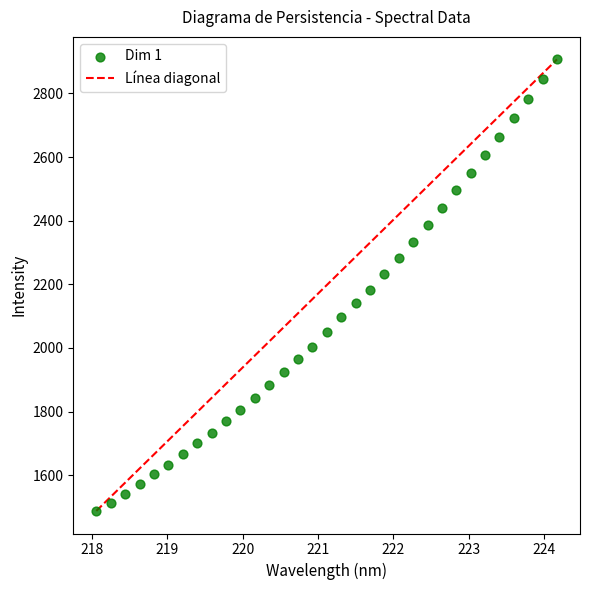

What is the range of Y values (max minus min)?

1419.0